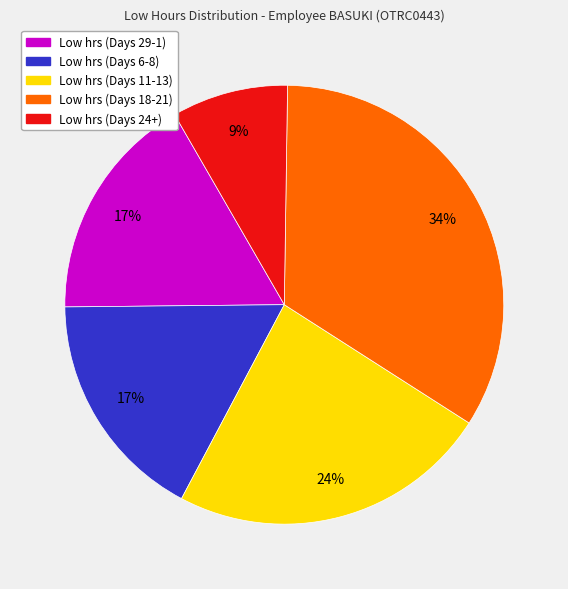

Is there any slice that represents more than half of the pie?

No